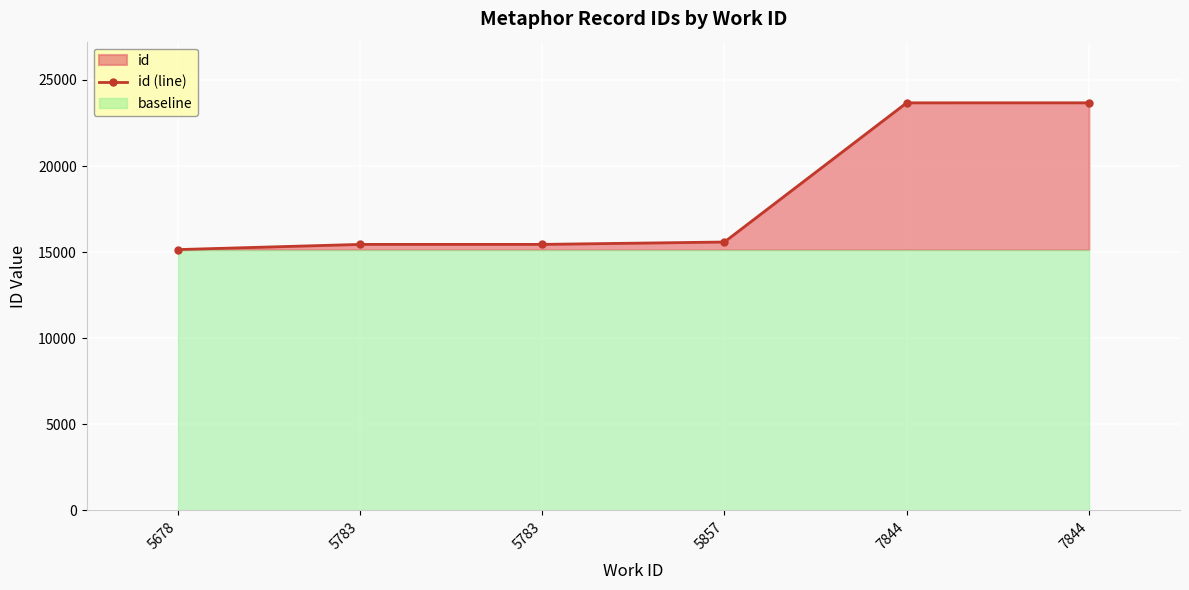

True or false: there are more than 2 points higher than both neighbors.

False